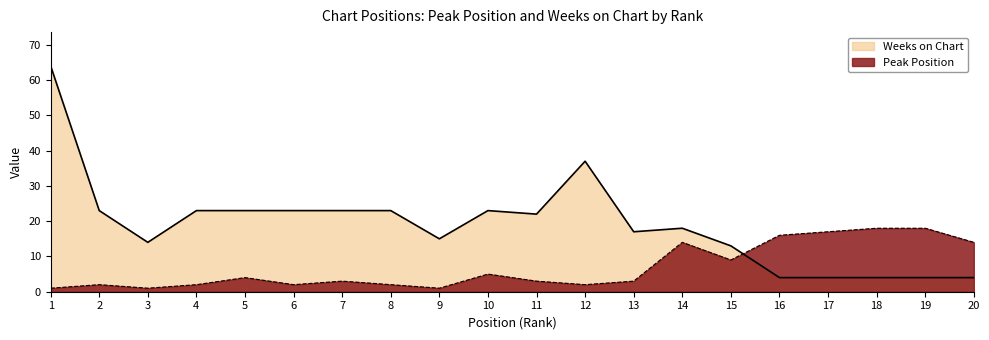

Reading left to right, transcribe all the data shown in this chart.

Peak Position: 1	2	1	2	4	2	3	2	1	5	3	2	3	14	9	16	17	18	18	14
Weeks on Chart: 64	23	14	23	23	23	23	23	15	23	22	37	17	18	13	4	4	4	4	4